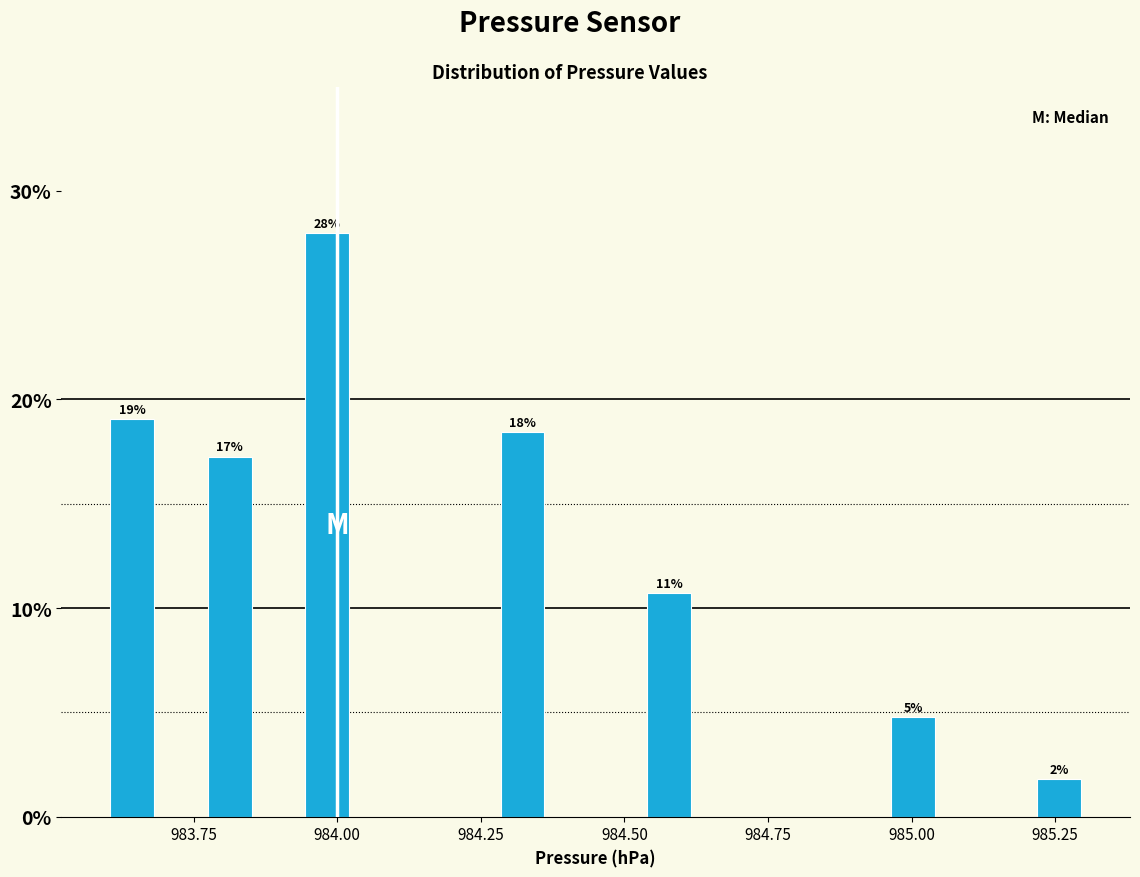

Read against the x-axis, roughly where is the centre of the tallest bar?

984.00